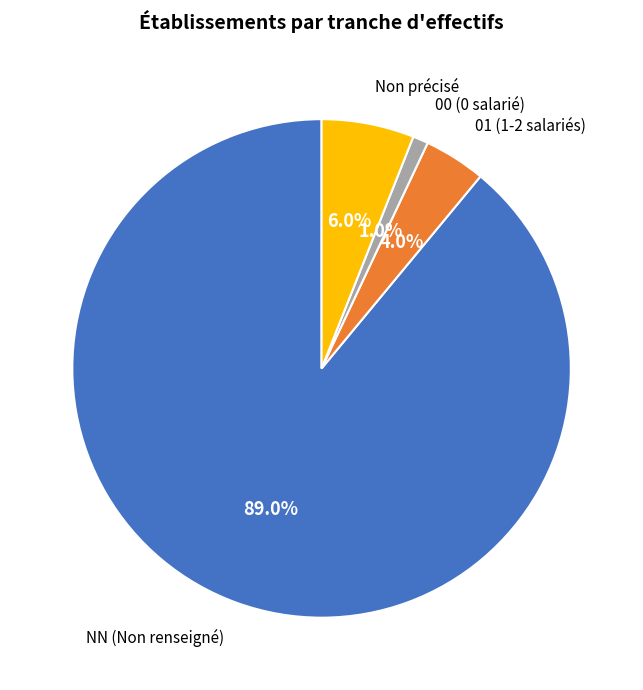

Which category has the biggest portion of the pie?

NN (Non renseigné)